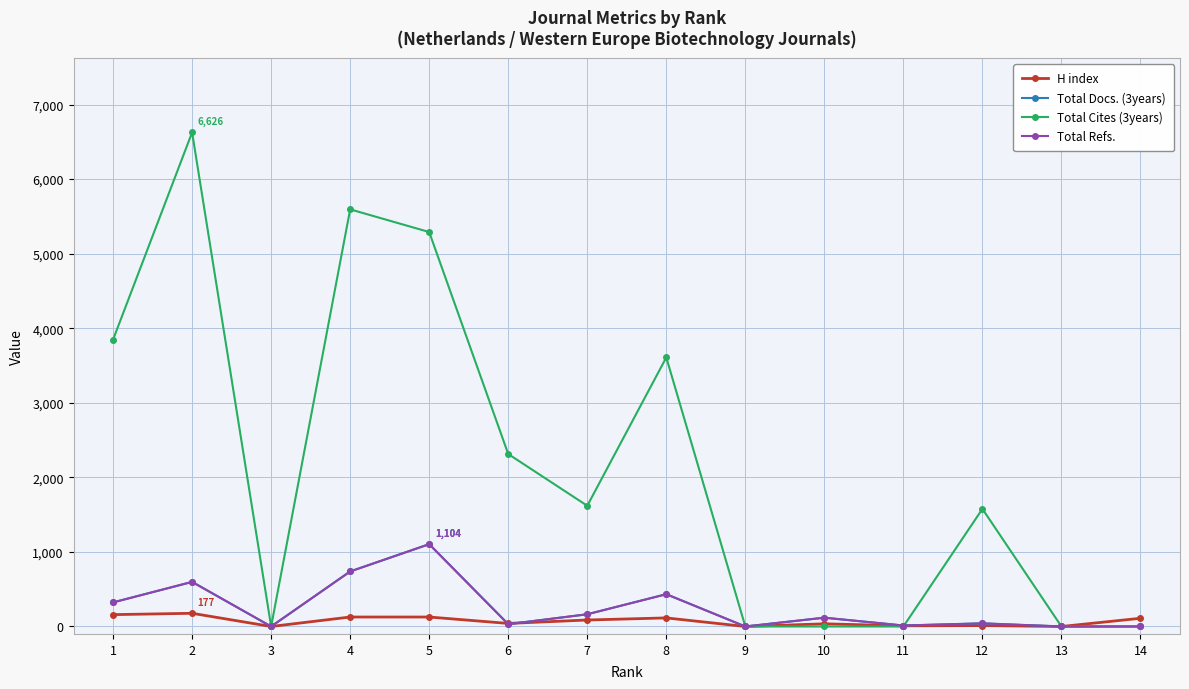

Is this an area chart (filled region under the line)?

No